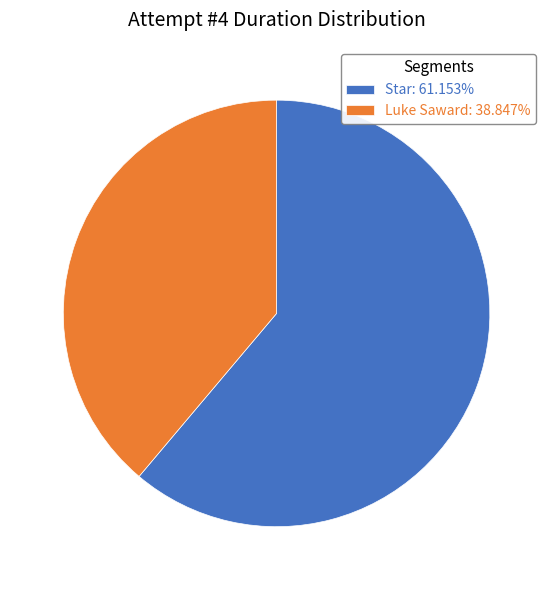

Rank the categories by value from lowest to highest.

Luke Saward, Star